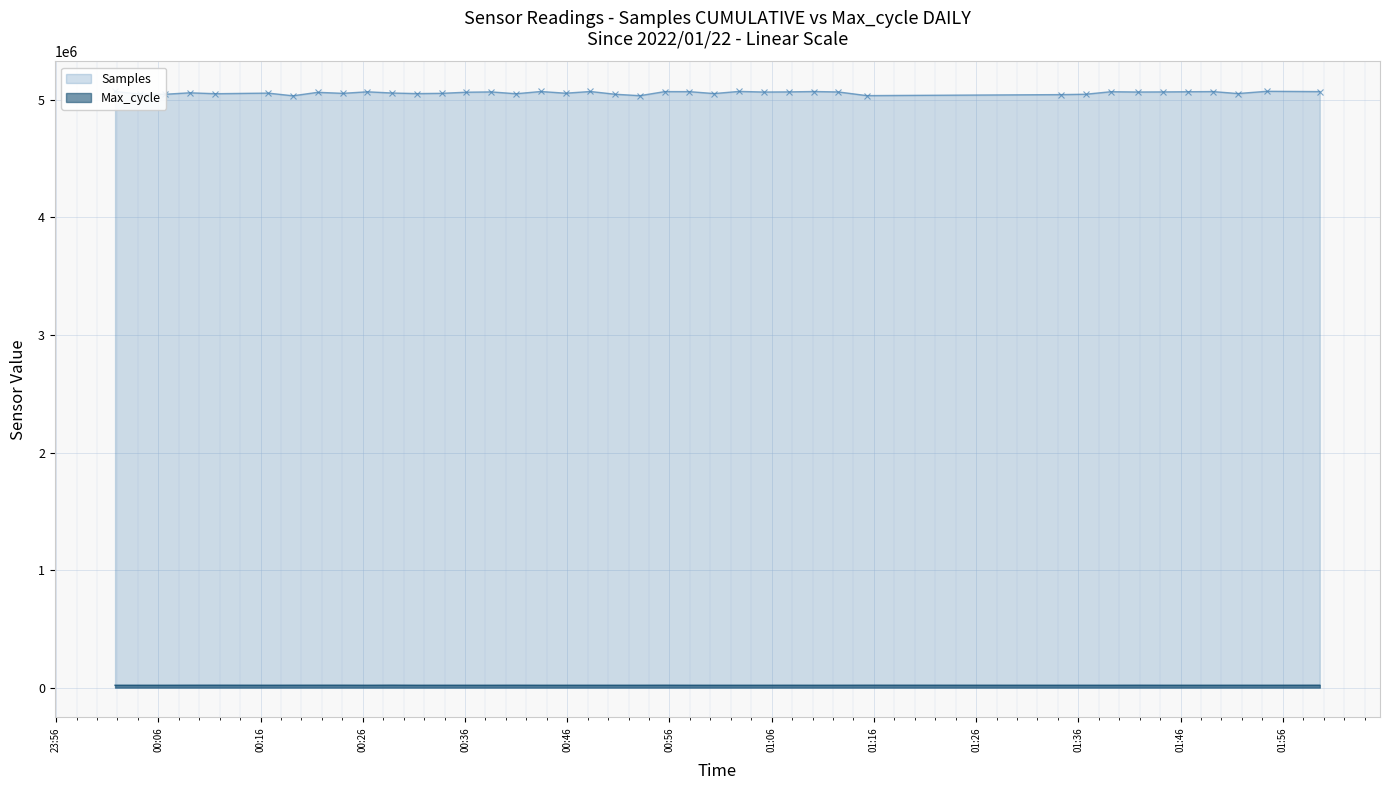

True or false: Samples and Max_cycle cross at least once.

False